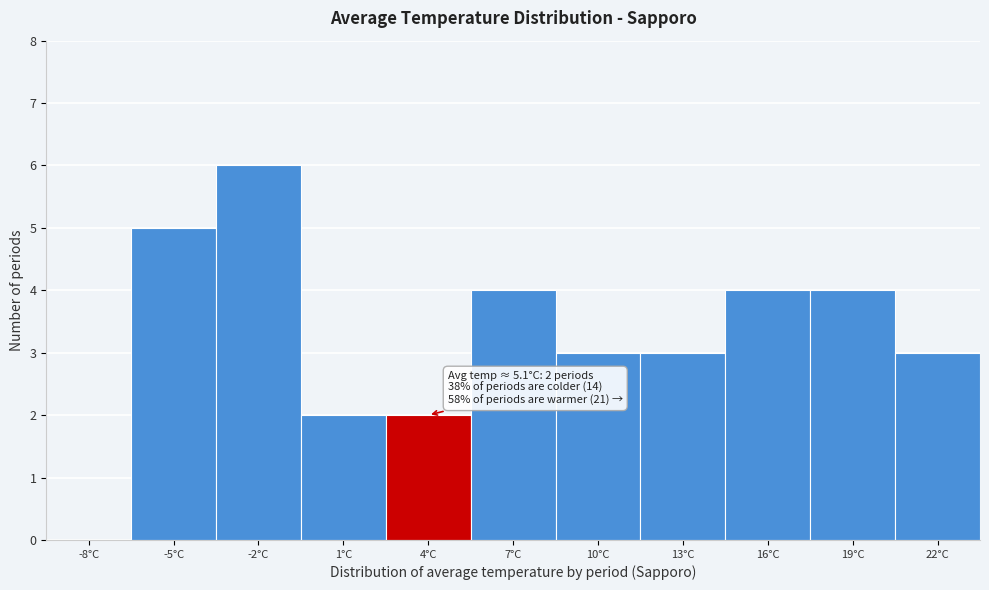

Reading left to right, extract all data points from this chart.

-8°C=0	-5°C=5	-2°C=6	1°C=2	4°C=2	7°C=4	10°C=3	13°C=3	16°C=4	19°C=4	22°C=3